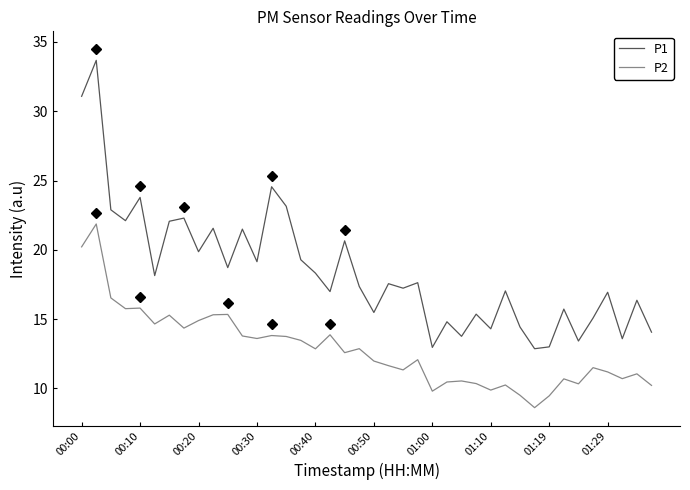

List the series in order of their overall mean, highest first.

P1, P2